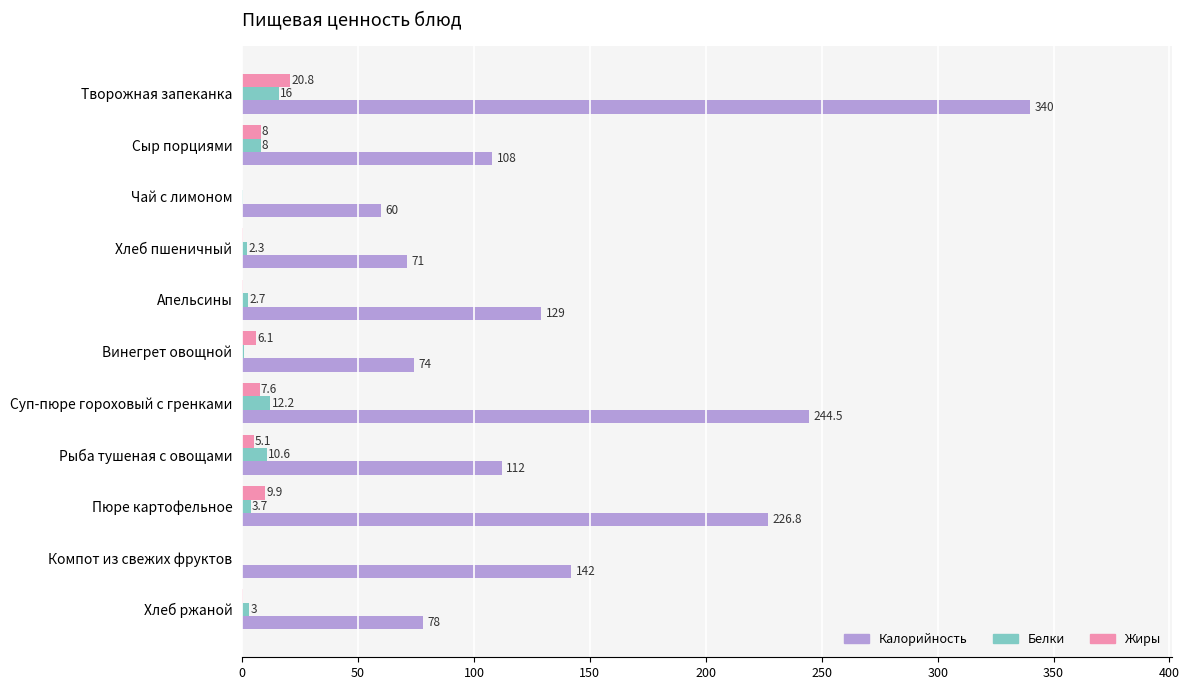

What is the maximum value for Белки?

16.0